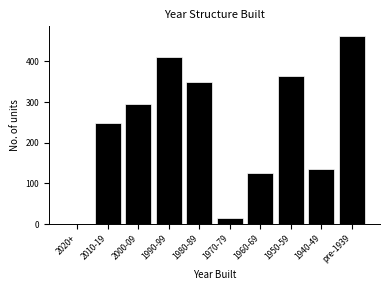

Reading left to right, list all the values displayed in this chart.

2020+=0	2010-19=249	2000-09=294	1990-99=411	1980-89=349	1970-79=14	1960-69=126	1950-59=364	1940-49=135	pre-1939=463